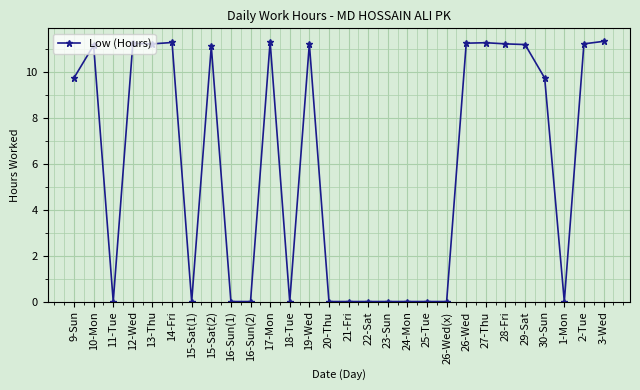

How many series are shown in this chart?

1